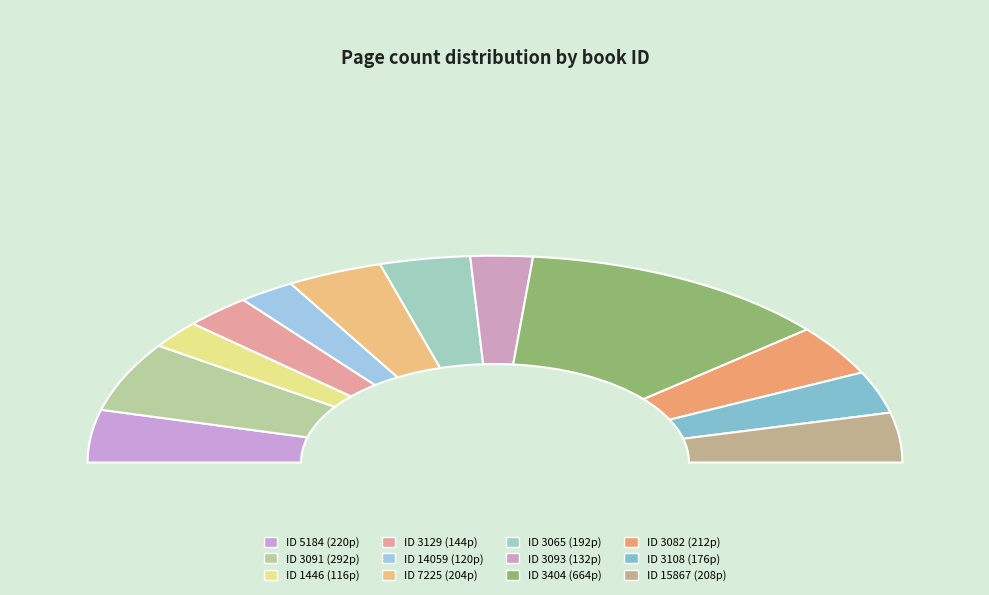

How many slices are in this pie chart?

12